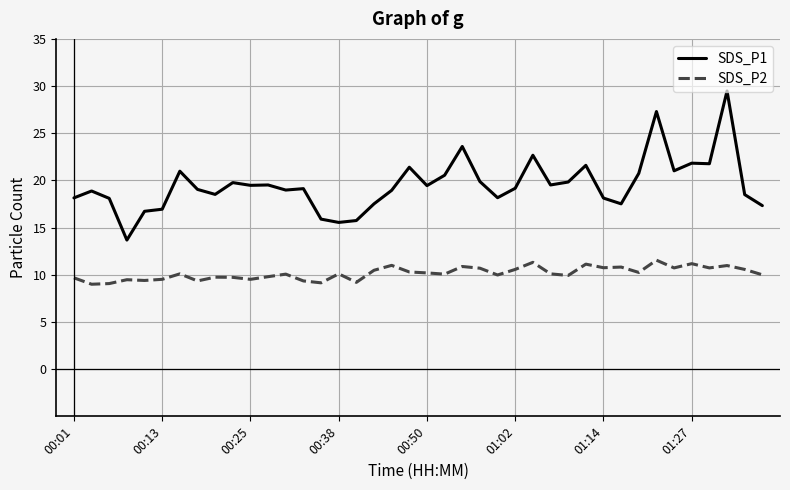

Which series has the largest range (max minus min)?

SDS_P1